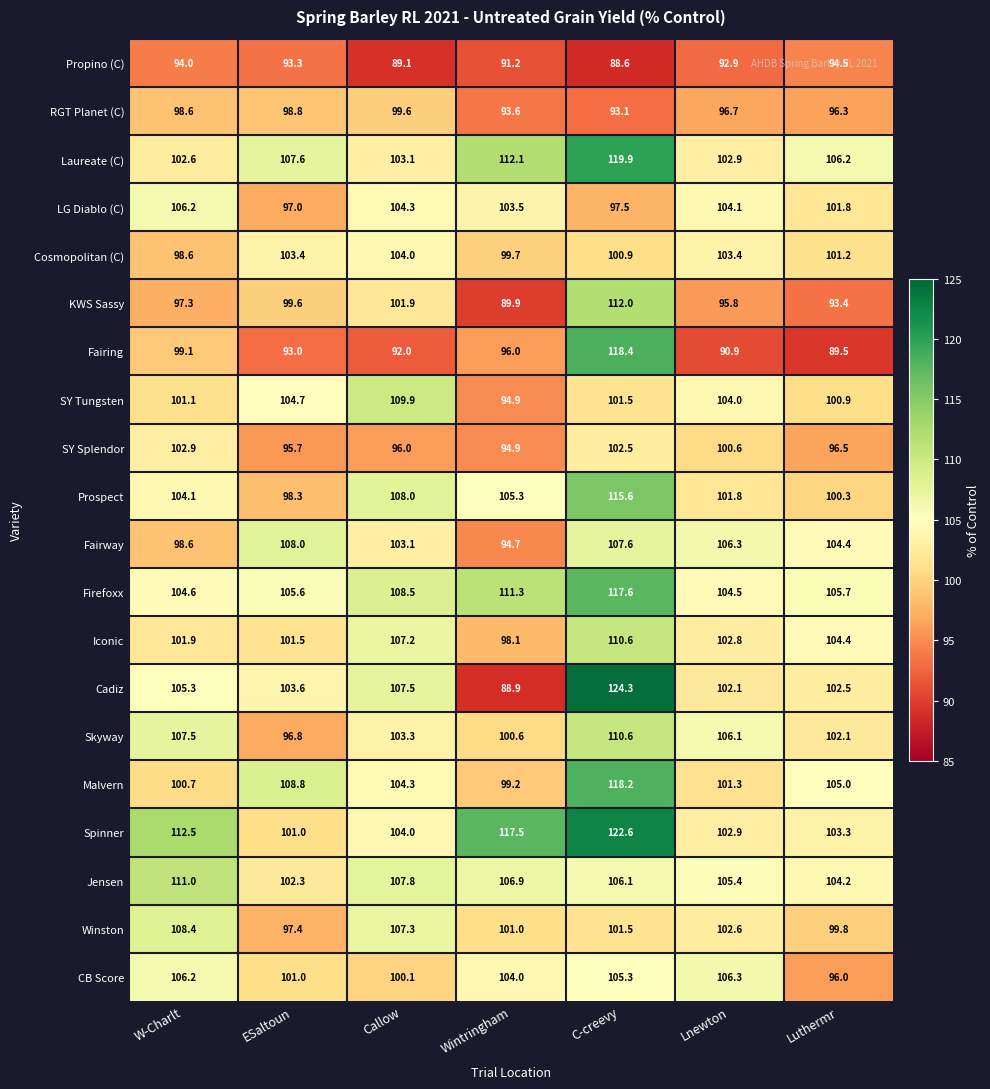

The value of Skyway at Lnewton is 51.4. True or false?

False